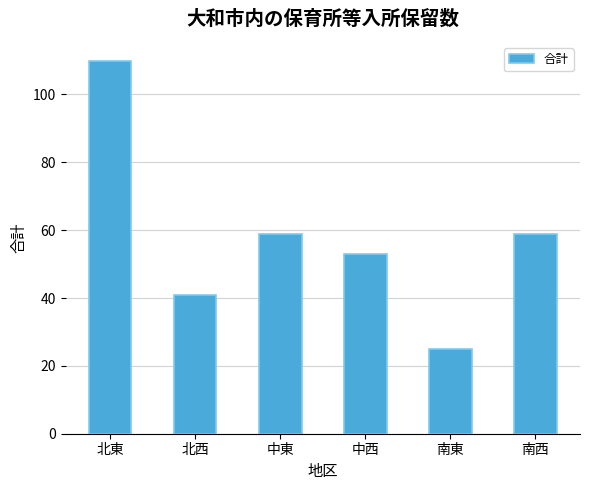

What is the change in value from 北西 to 南東?

-16